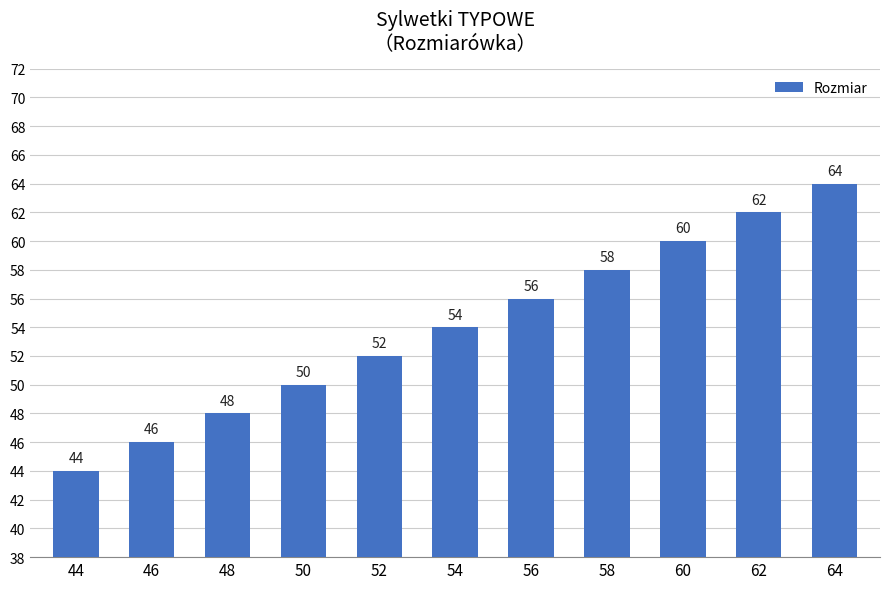

Rank the categories by value from lowest to highest.

44, 46, 48, 50, 52, 54, 56, 58, 60, 62, 64